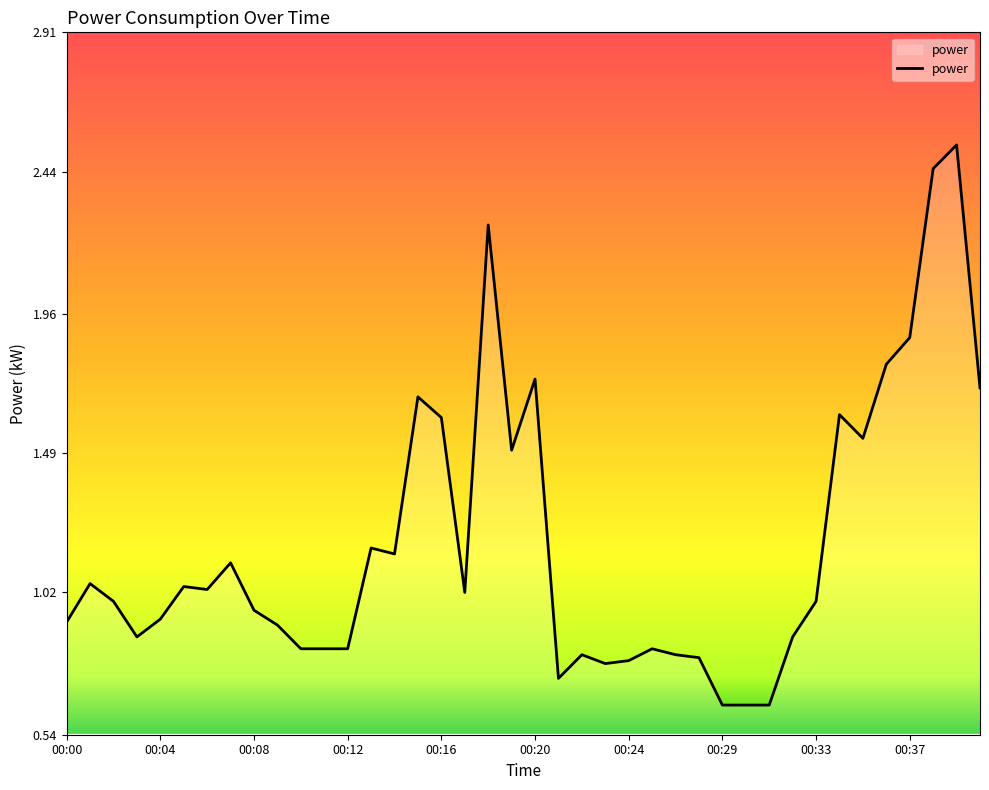

What is the difference between the maximum and minimum values?

1.9